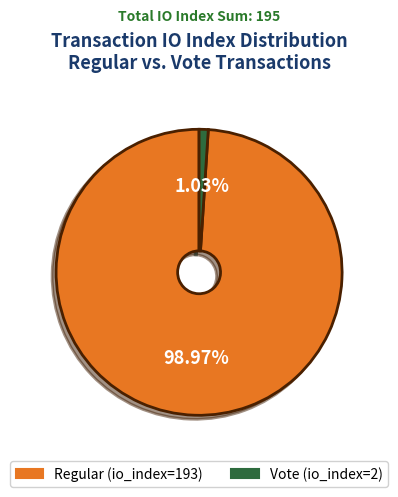

Does Vote (io_index=2) represent more than half of the total?

No